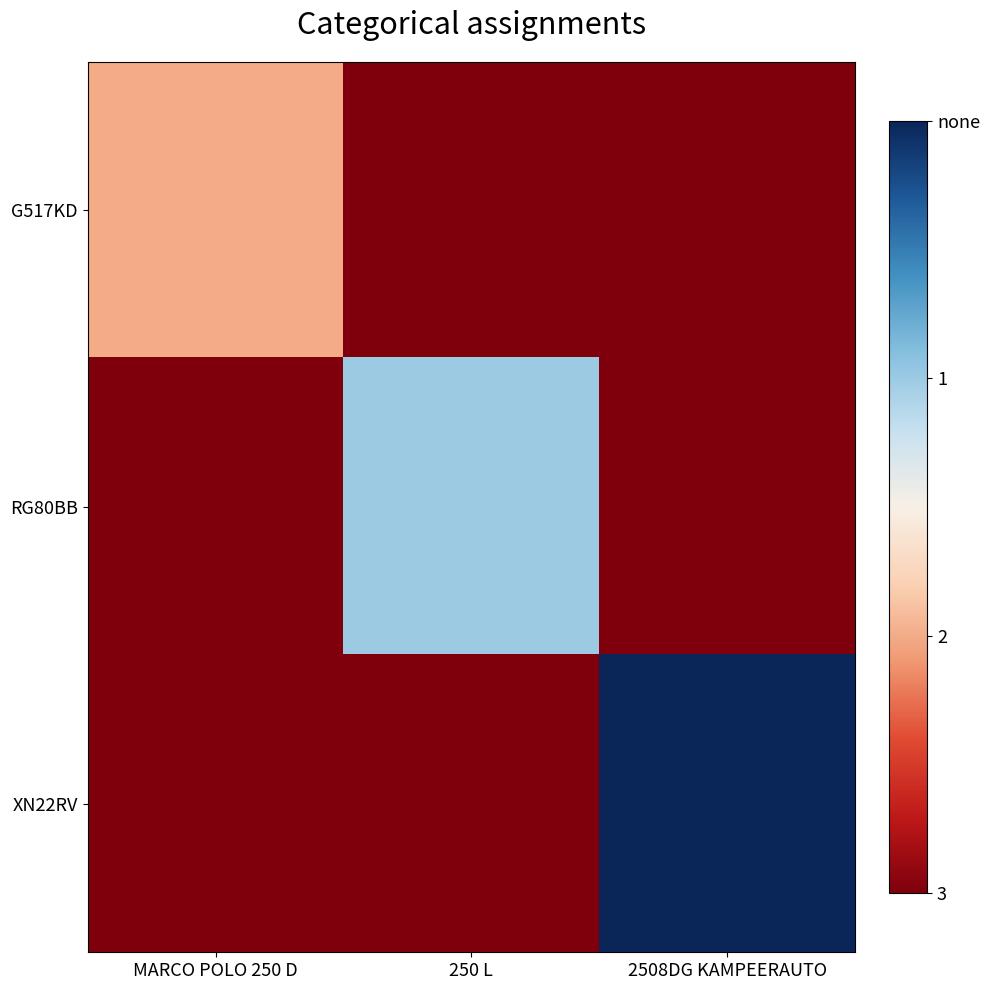

Which series has the largest total across all categories?

XN22RV